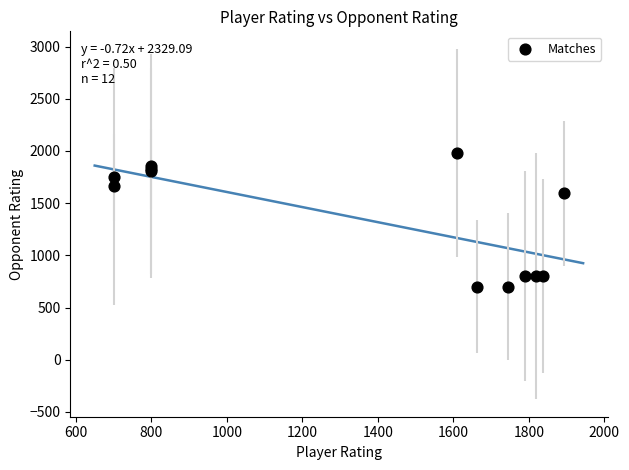

What Y value in the scatter plot is closest to 1340?

1595